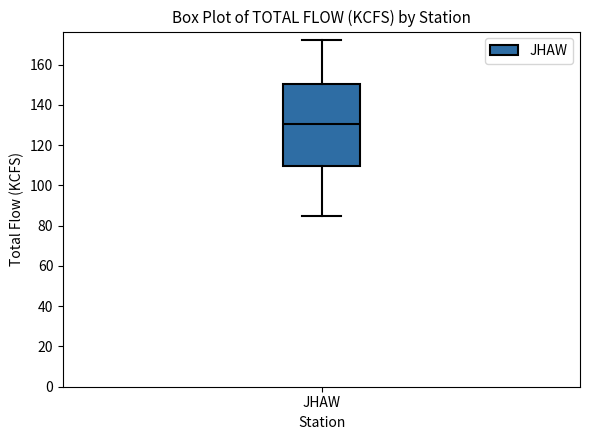

Read this box plot against the y-axis: the position of the median line, the range covered by the box, and the ends of both whiskers. The values are not printed on the chart, so give them approximately, as read against the axis.

median 130, box 110 to 150, whiskers 84 to 172